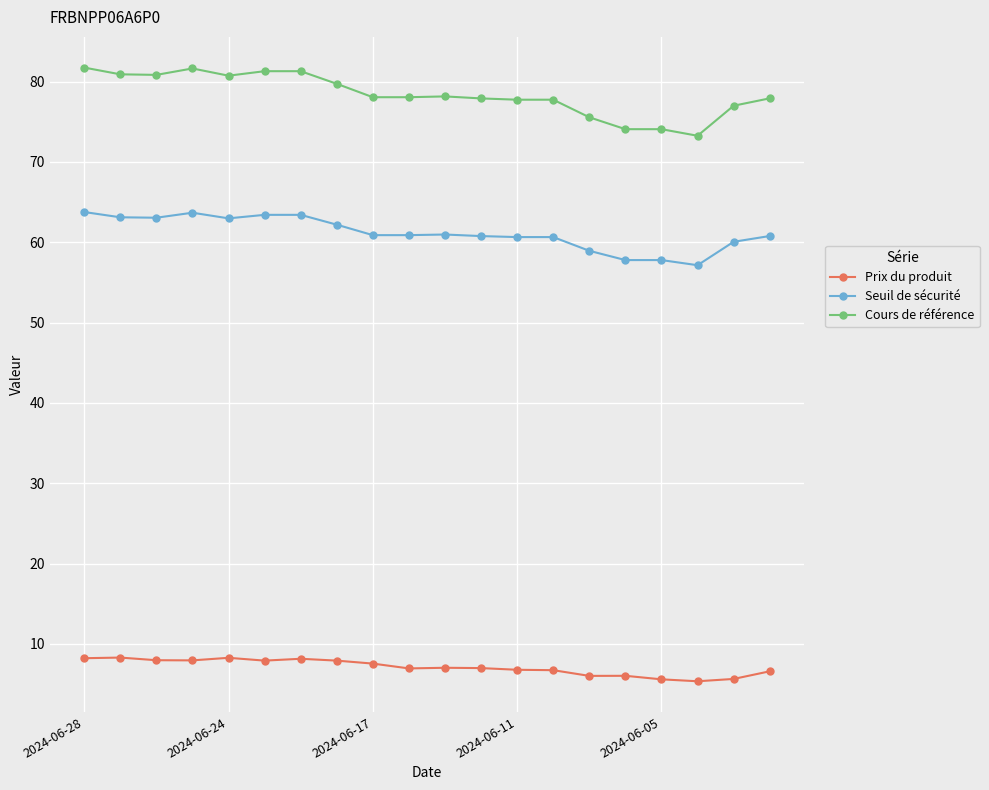

What is the value of the Prix du produit point at the 8th from the left?

7.9